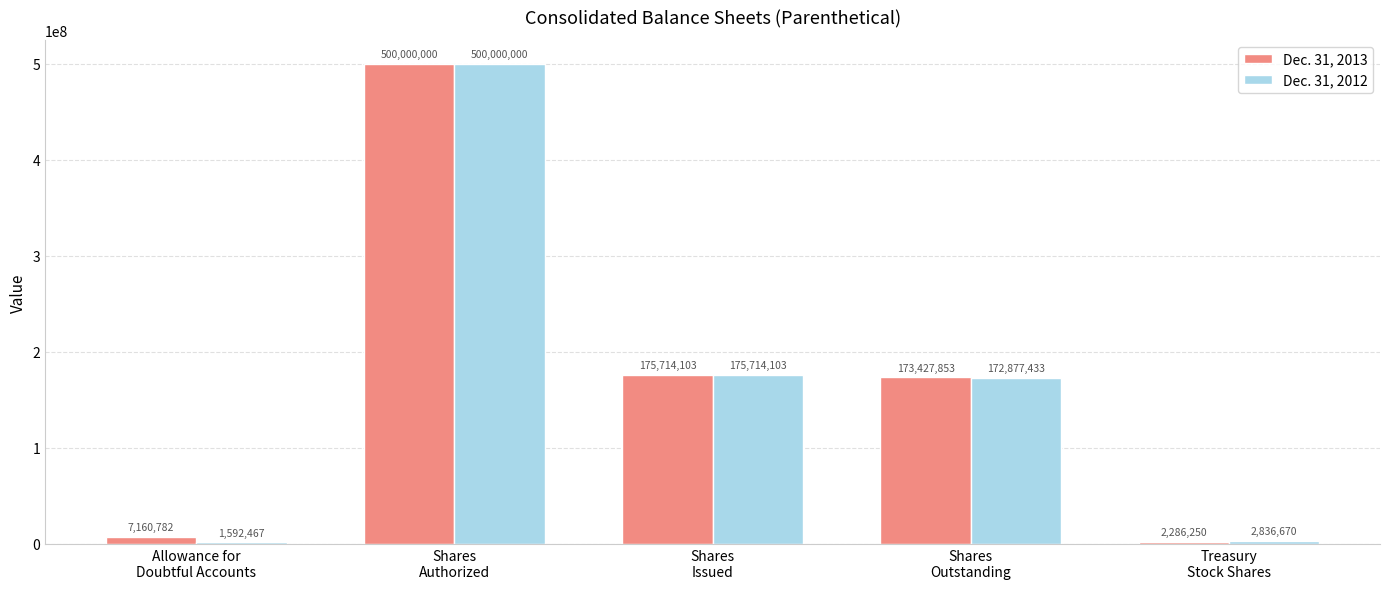

At which label does Dec. 31, 2013 first exceed 173427853?

Shares
Authorized